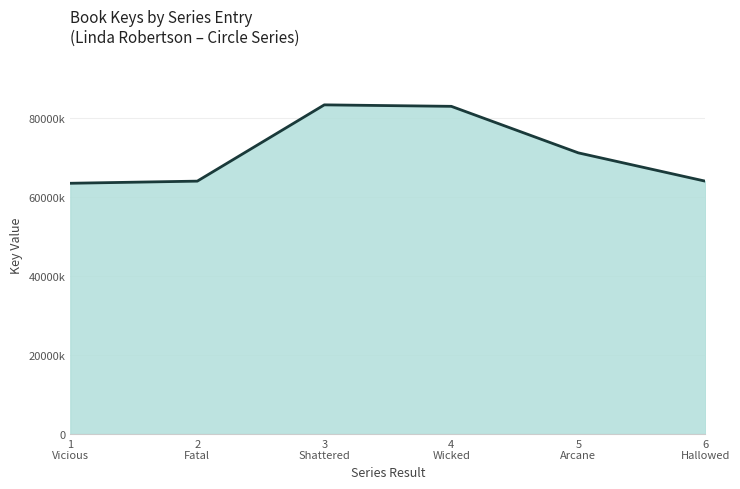

At which label is the value closest to 73421676?

5
Arcane